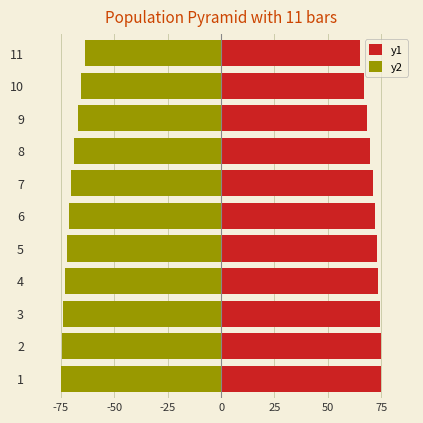

At which category is the sum across all series the highest?

11